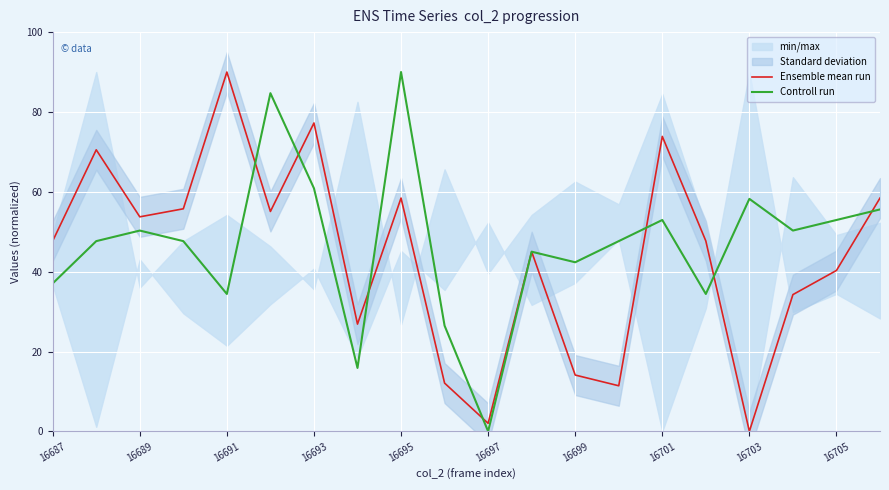

The Ensemble mean run series shows 27.9 at 16705. True or false?

False